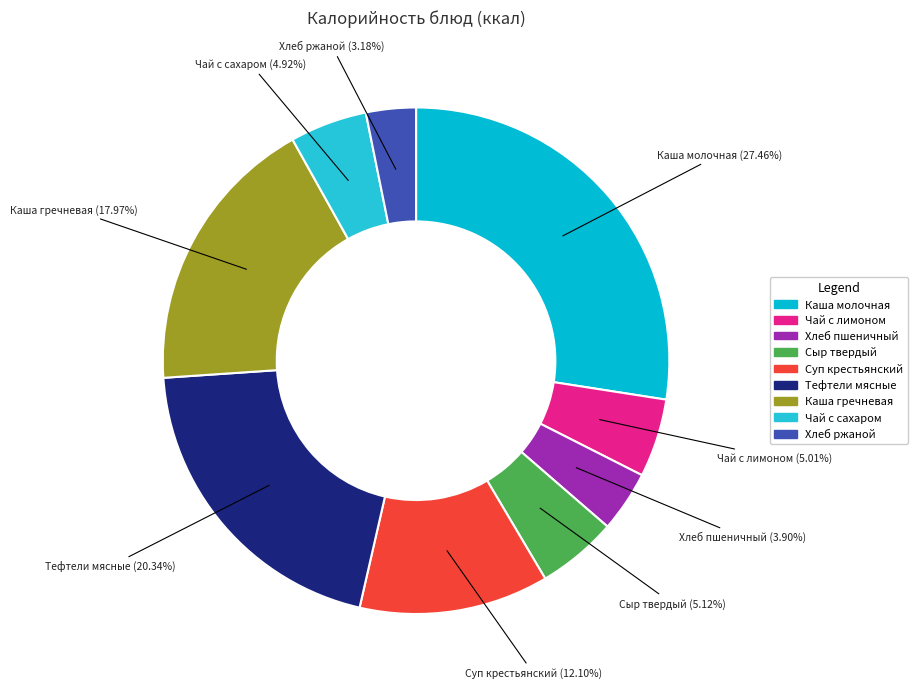

What percentage is the Каша молочная slice, to the nearest percent?

27%